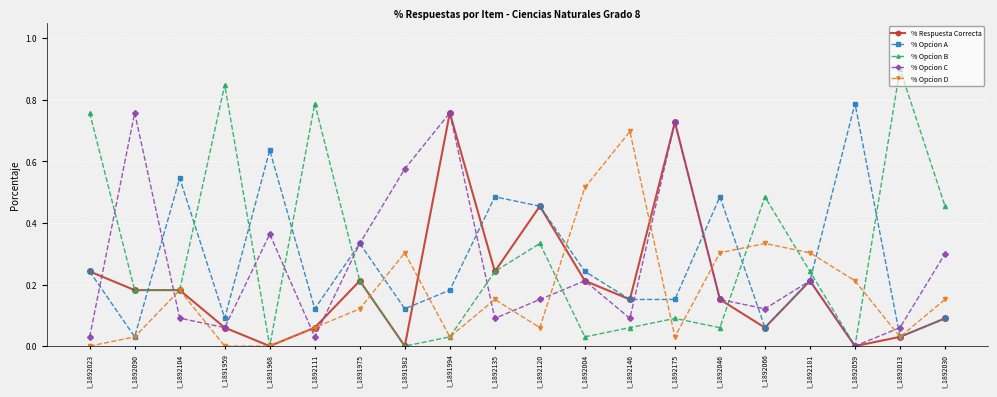

How many series are shown in this chart?

5